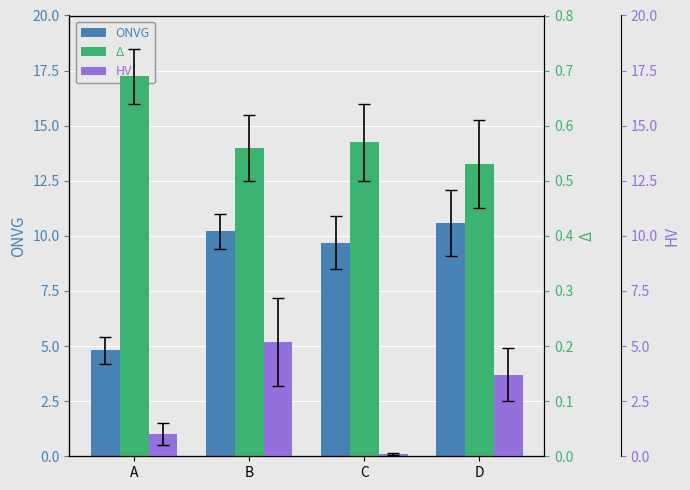

What is the lowest value of the ONVG series?

4.8